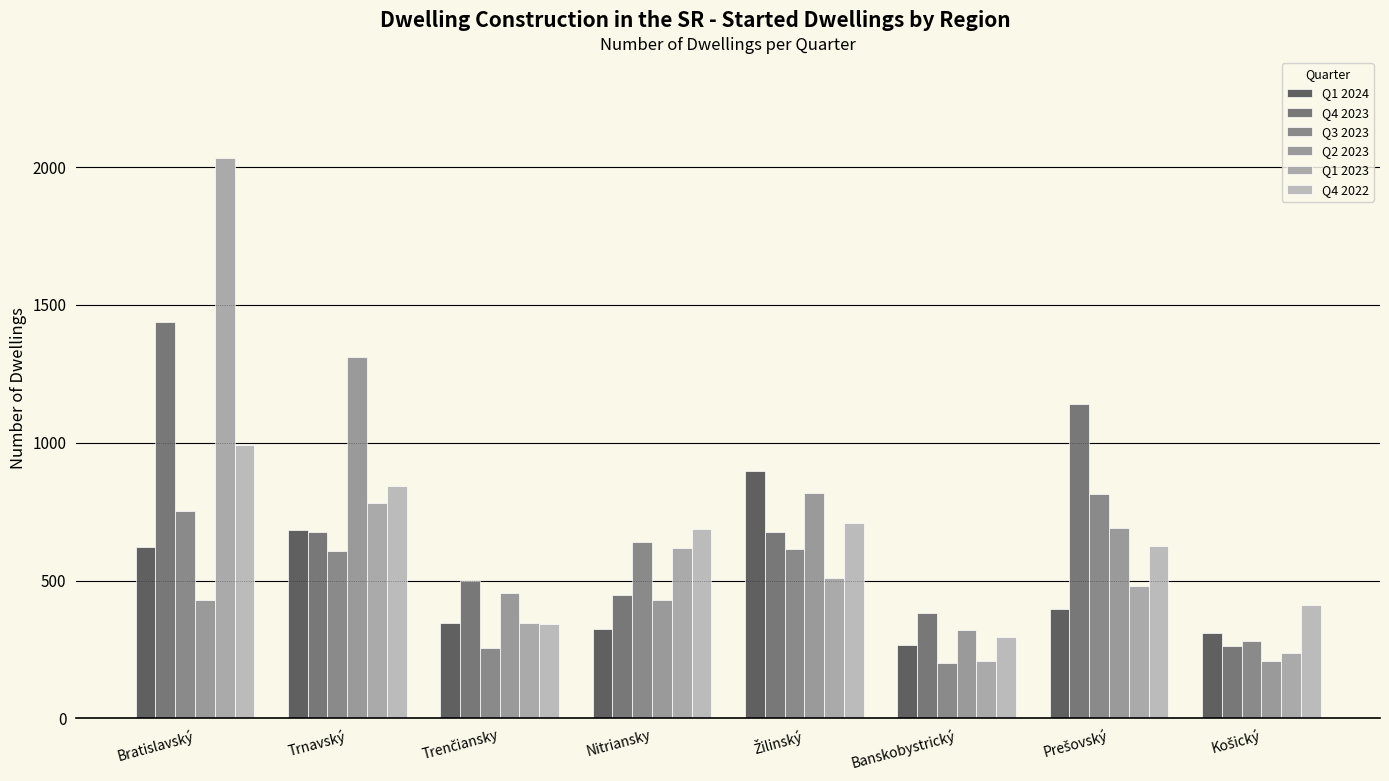

Reading left to right, transcribe all the data shown in this chart.

Q1 2024: 623	683	347	325	898	267	397	310
Q4 2023: 1438	678	497	449	675	381	1140	263
Q3 2023: 753	607	257	639	616	201	814	281
Q2 2023: 430	1312	455	430	819	320	692	210
Q1 2023: 2033	780	348	619	511	209	479	237
Q4 2022: 993	843	341	689	708	295	624	411